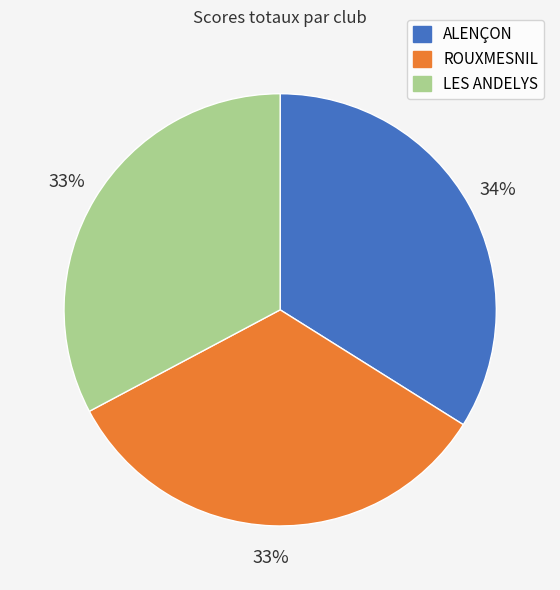

True or false: ALENÇON accounts for 34% of the total.

True